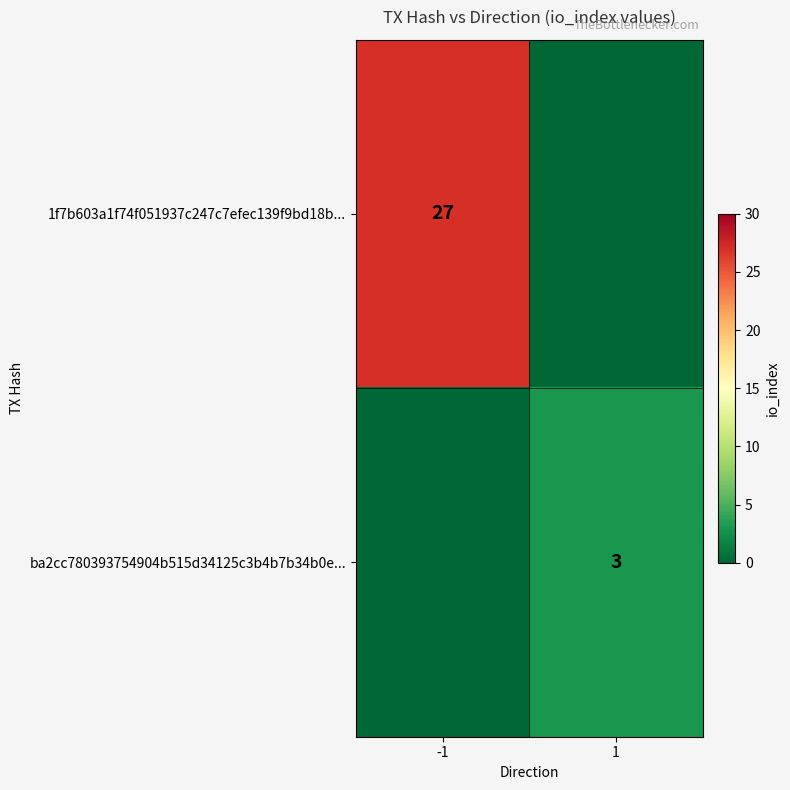

Is it true that ba2cc780393754904b515d34125c3b4b7b34b0e... equals 5 at 1?

False